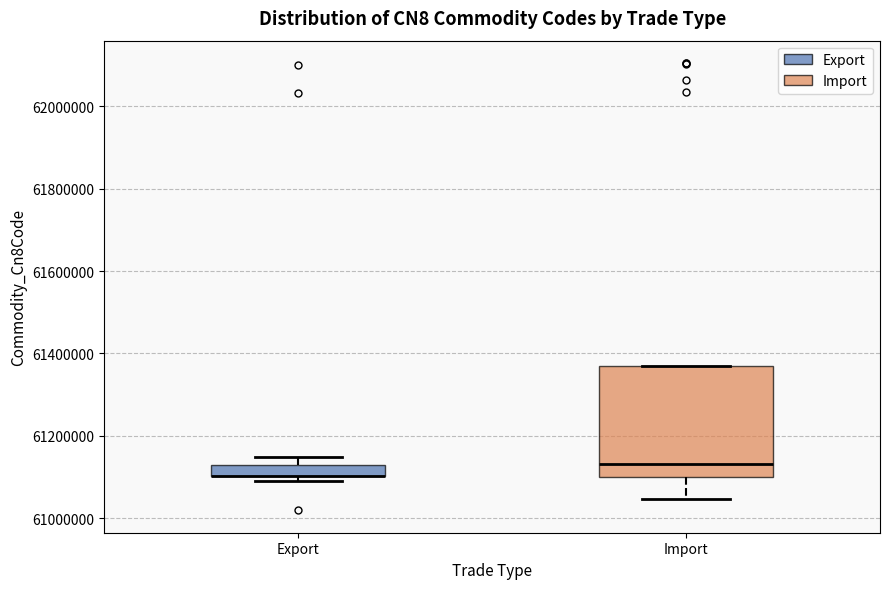

Which box is the tallest, from its lower edge to its upper edge?

Import